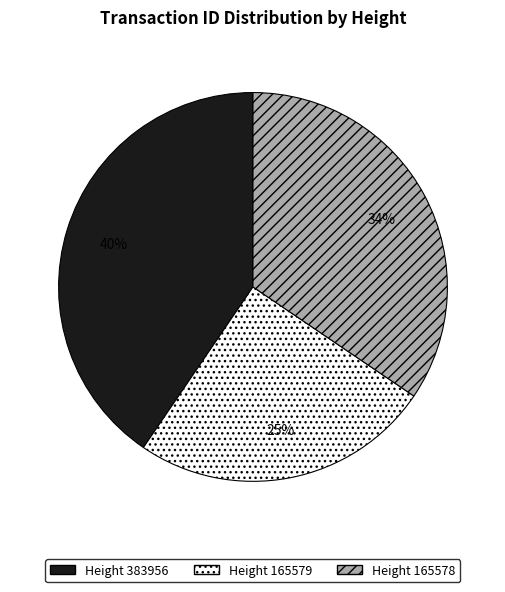

Approximately how many times larger is the value at Height 383956 compared to Height 165578?

1.2